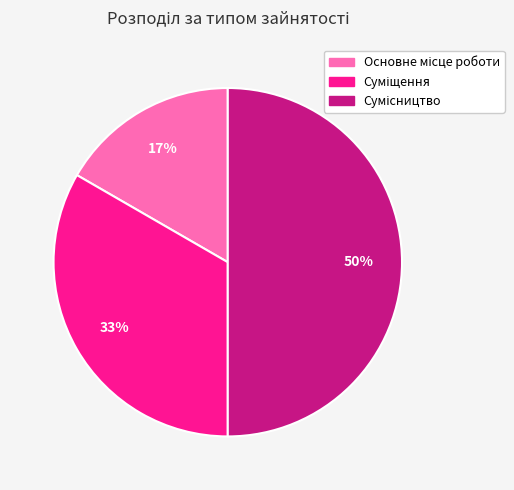

To the nearest percent, what is the average slice percentage?

33%